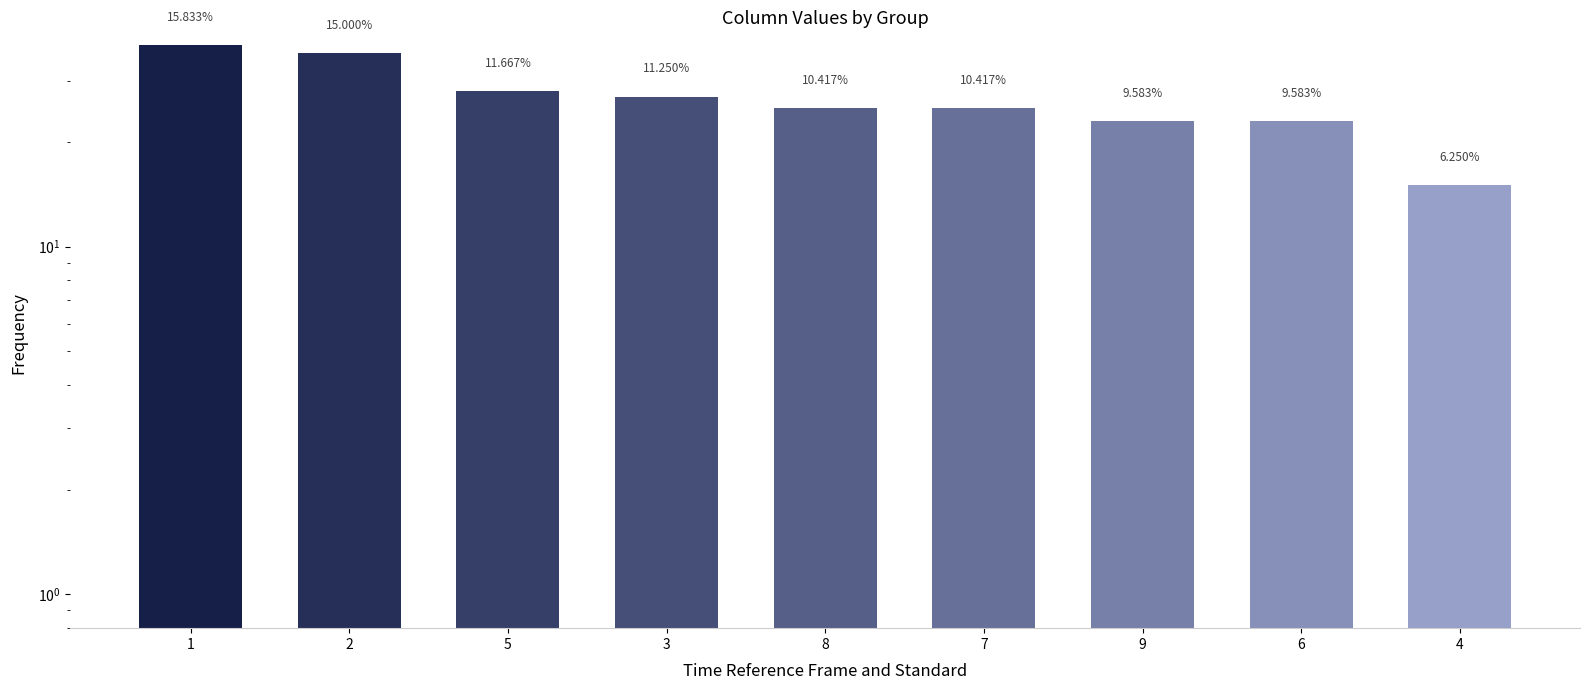

What is the ratio of the value at 3 to the value at 4?

1.8